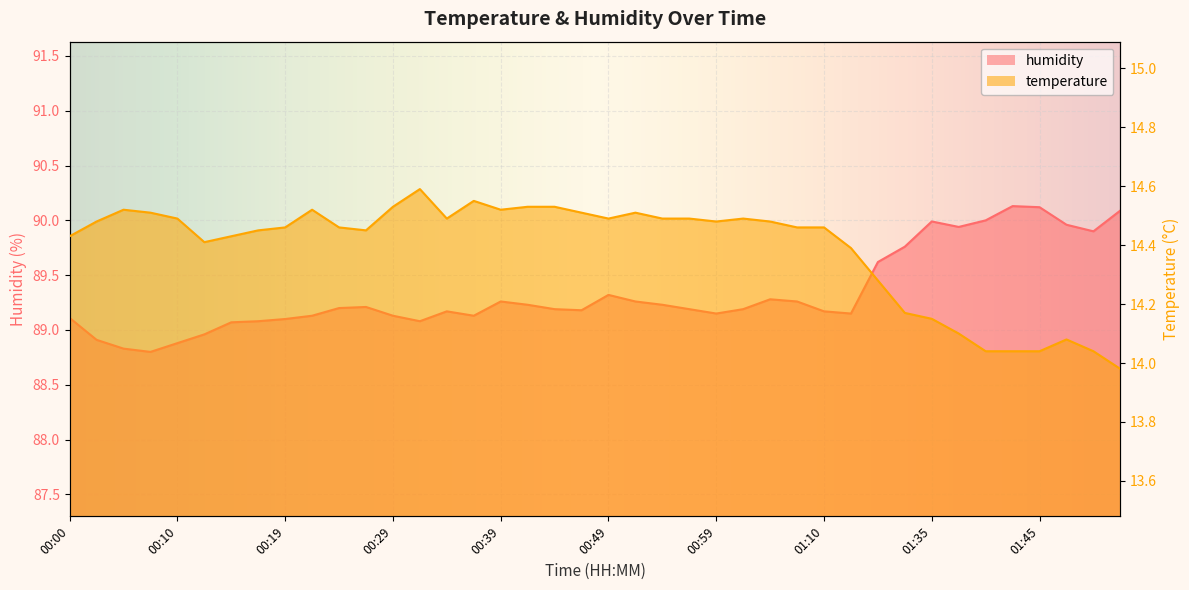

What position from the right is 01:33?

9